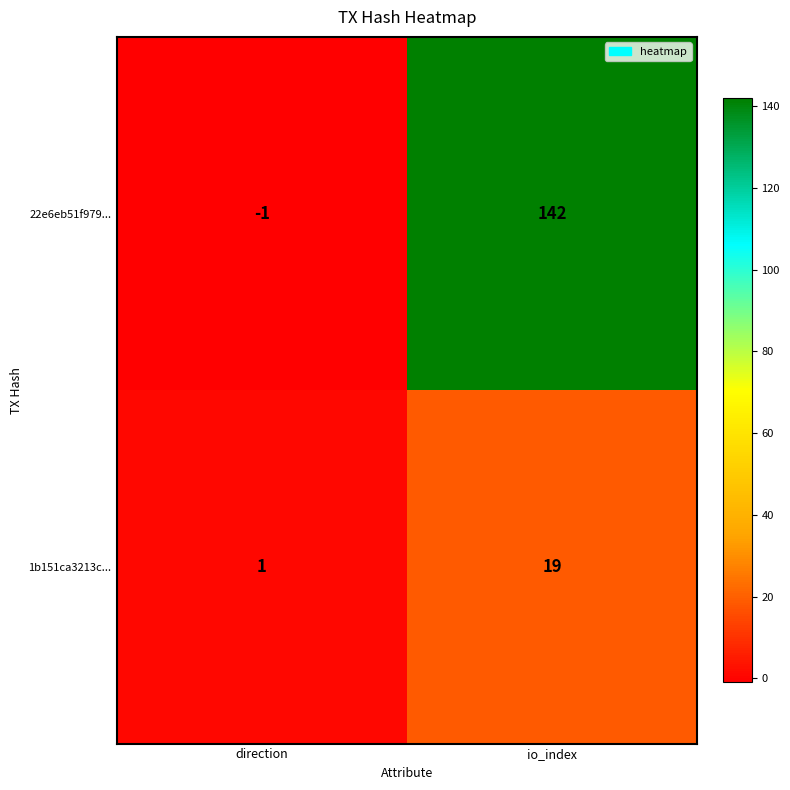

What is the difference between the 1b151ca3213c... values at io_index and direction?

18